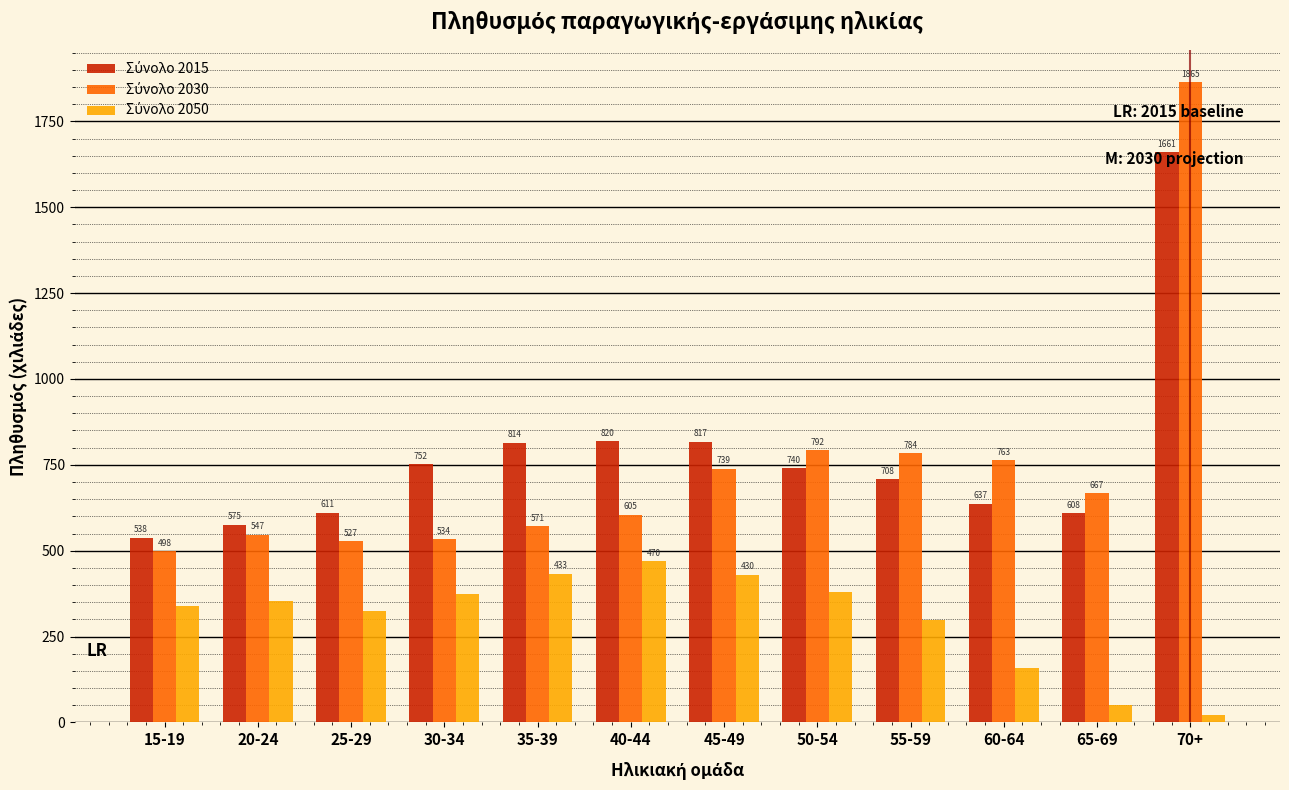

At how many categories does at least one series exceed 536?

12